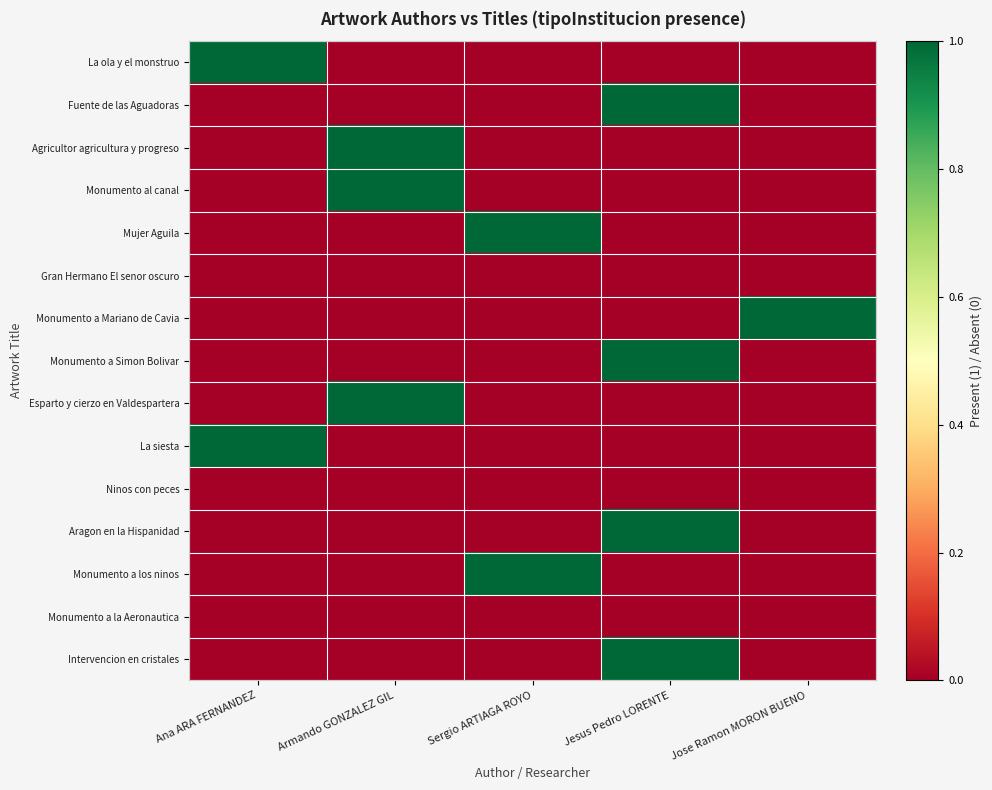

What is the total value across all series at Ana ARA FERNANDEZ?

2